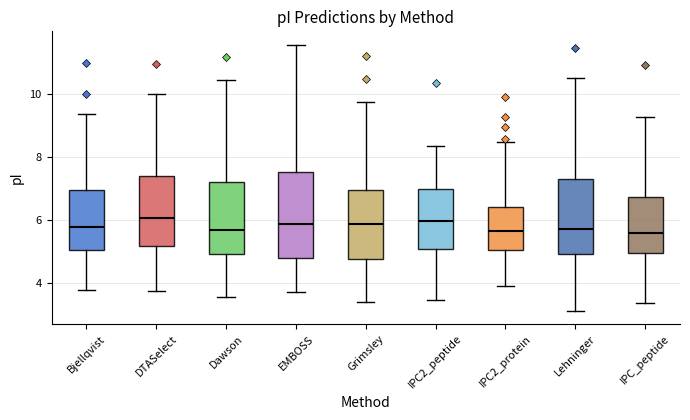

Comparing the boxes themselves (not the whiskers), which one is the tallest?

EMBOSS